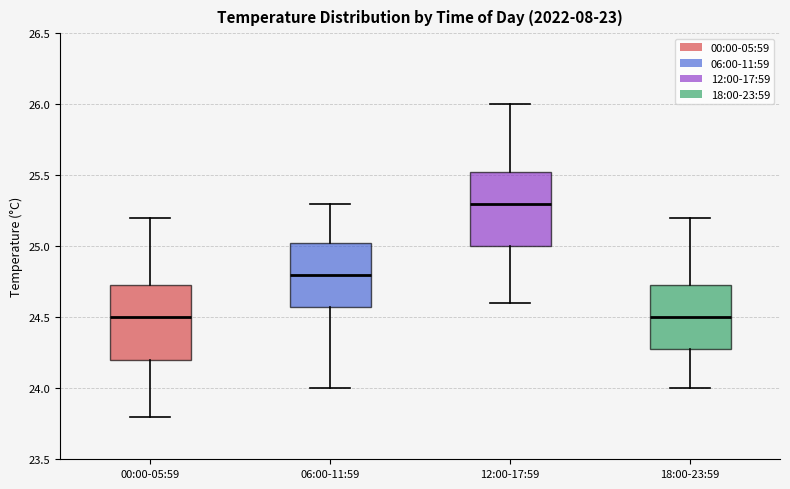

Where is the lower edge of the box for 06:00-11:59 on the y-axis? The values are not printed on the chart, so give them approximately, as read against the axis.

24.60